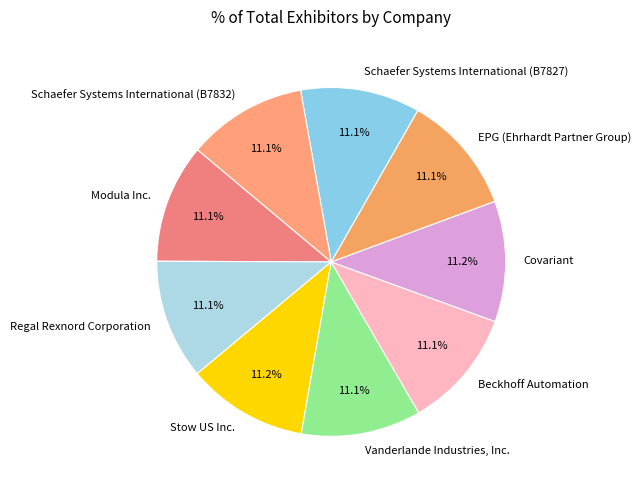

Does Schaefer Systems International (B7827) represent more than half of the total?

No